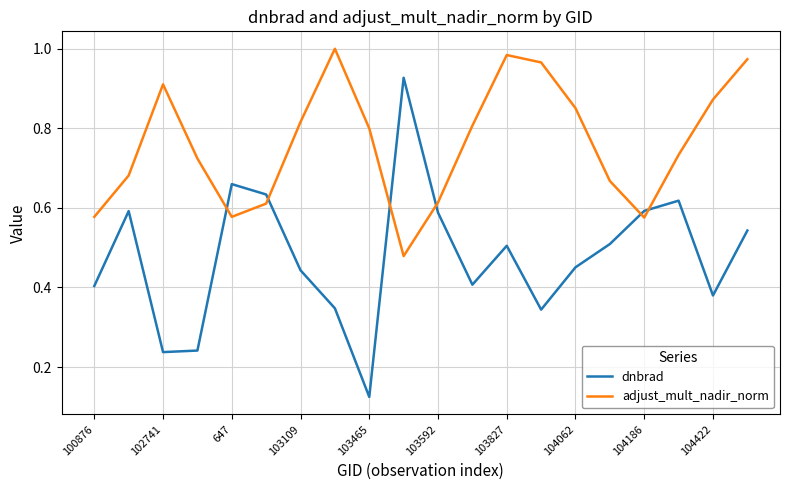

True or false: dnbrad and adjust_mult_nadir_norm intersect in this chart.

True